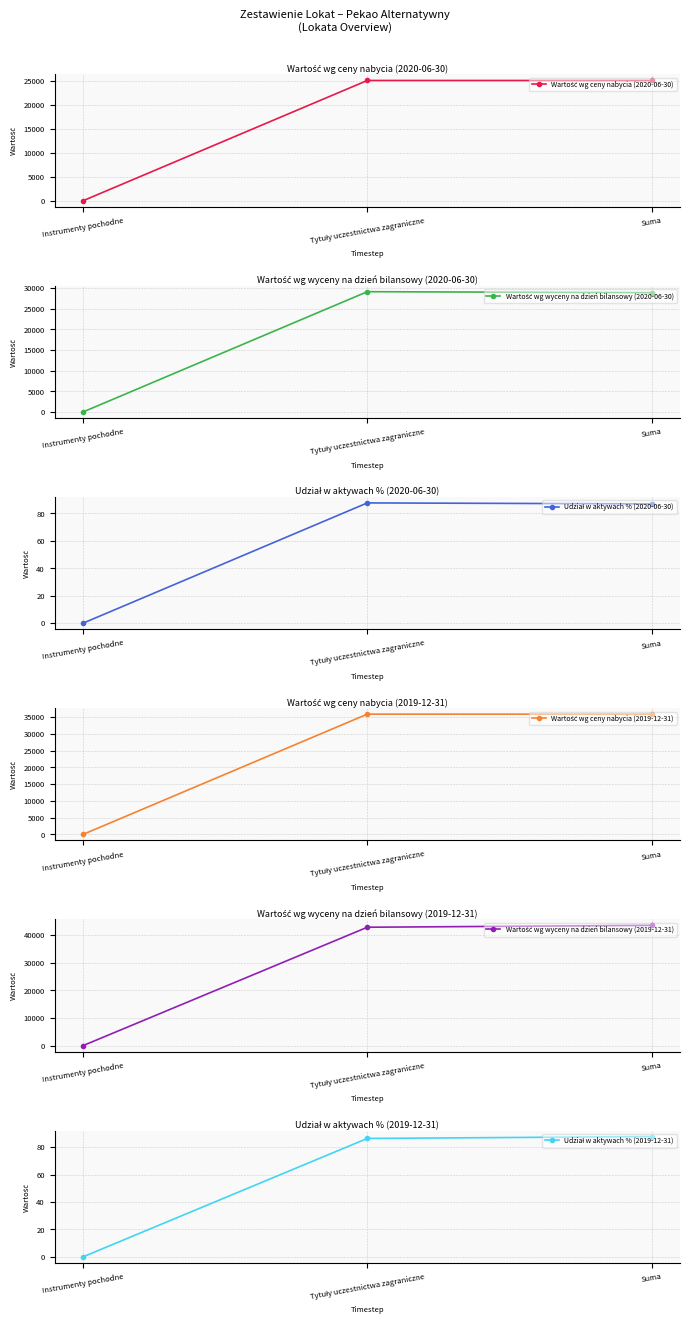

What is the maximum value shown in the chart?

43529.0